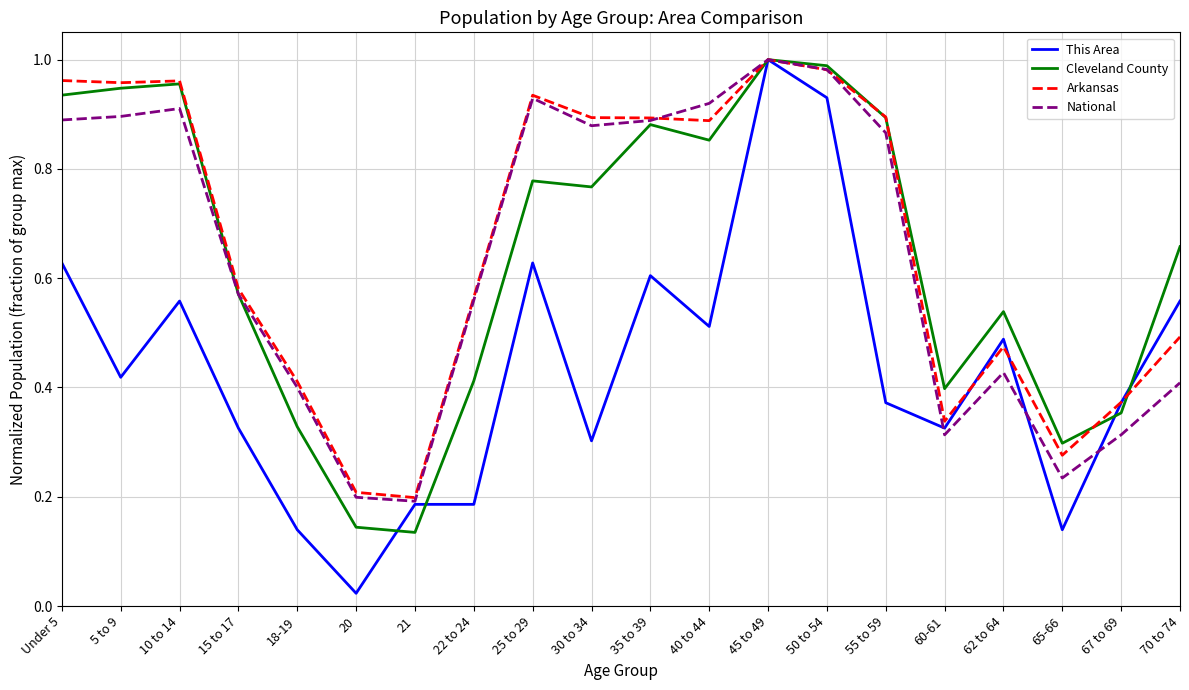

Where is the first local minimum for Cleveland County?

21